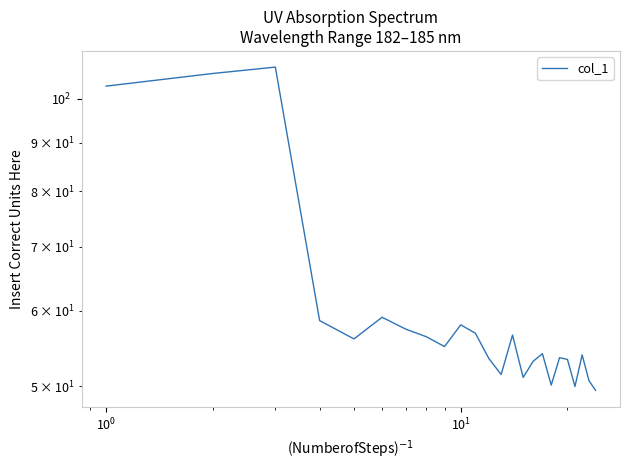

True or false: the data shows 31.1 at $\mathdefault{10^{2}}$.

False